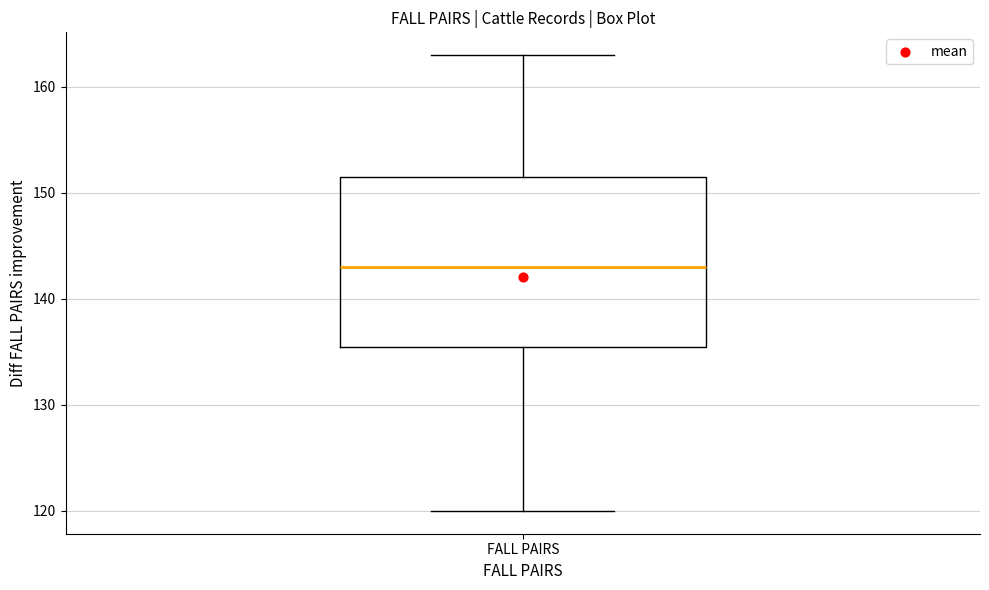

Where does the lower whisker of the box for FALL PAIRS end on the y-axis? The values are not printed on the chart, so give them approximately, as read against the axis.

120